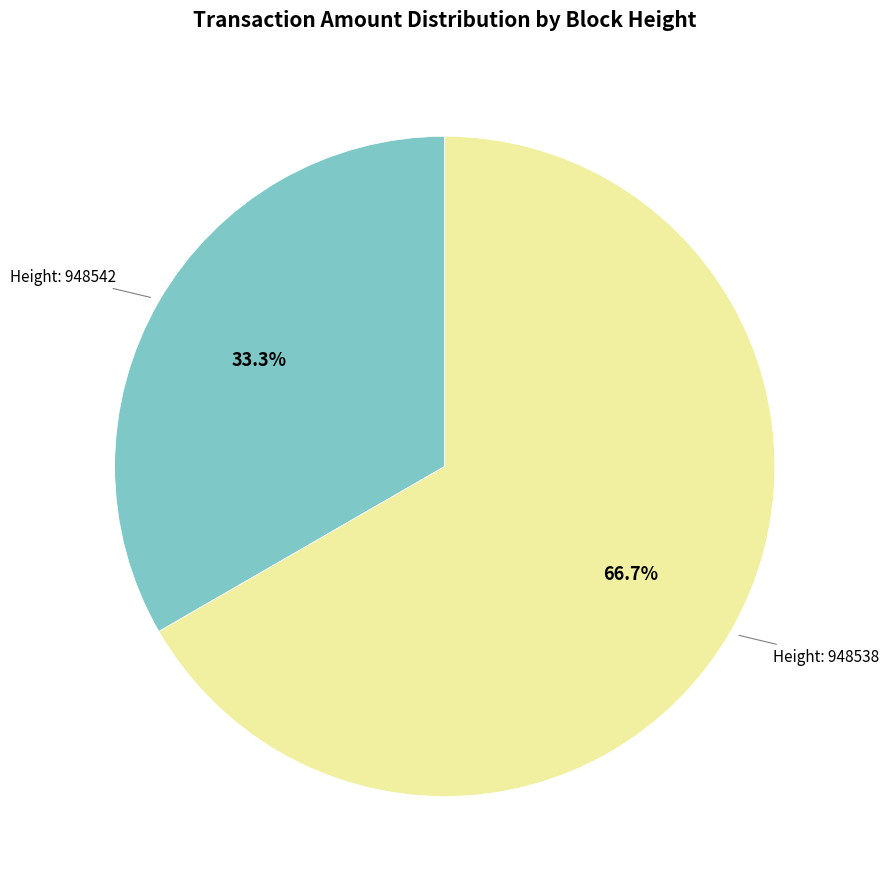

Is there any slice that represents more than half of the pie?

Yes